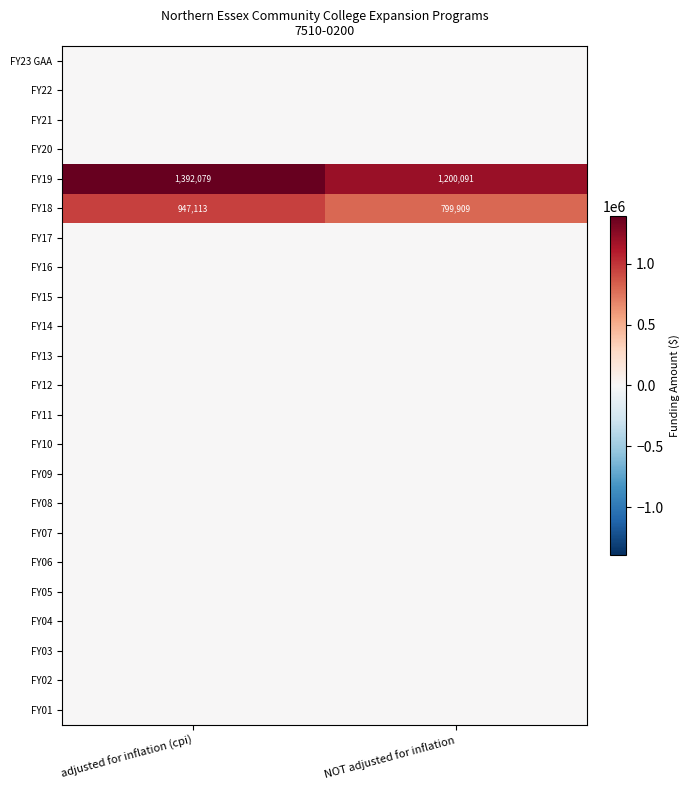

Which label corresponds to the largest value in the chart?

adjusted for inflation (cpi)